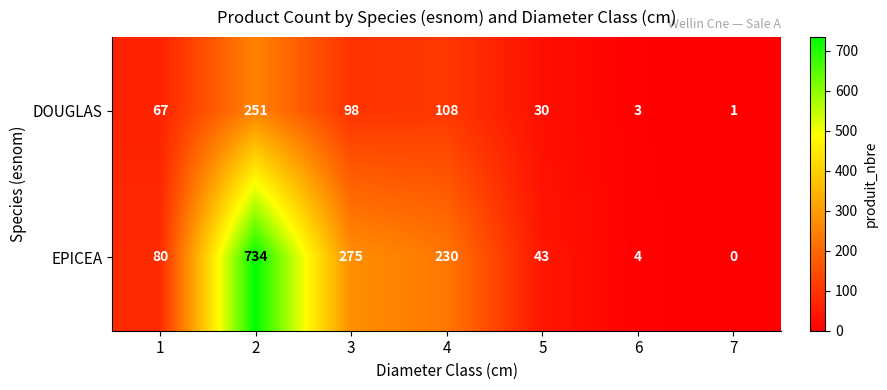

At which label is EPICEA closest to 367?

3